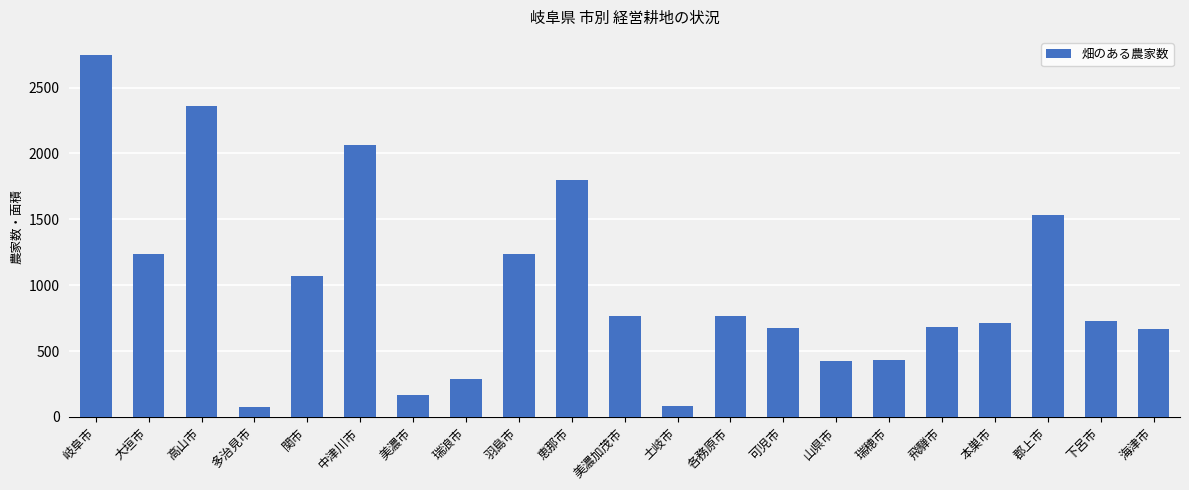

What is the change in value from 美濃市 to 山県市?

+259